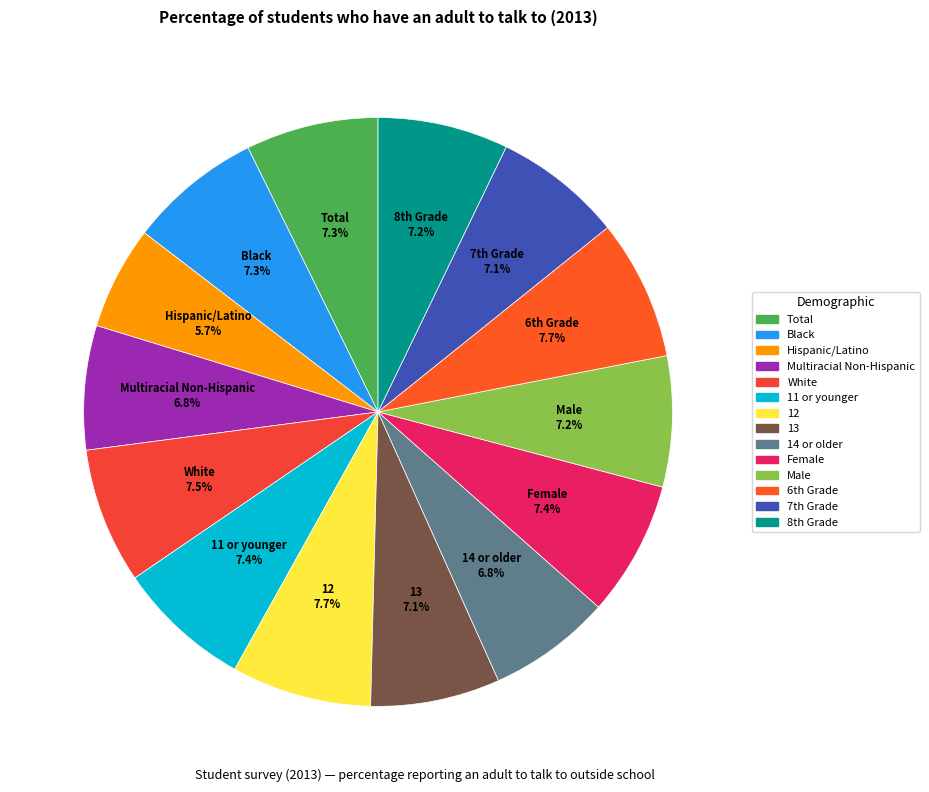

Which slice is the smallest?

Hispanic/Latino